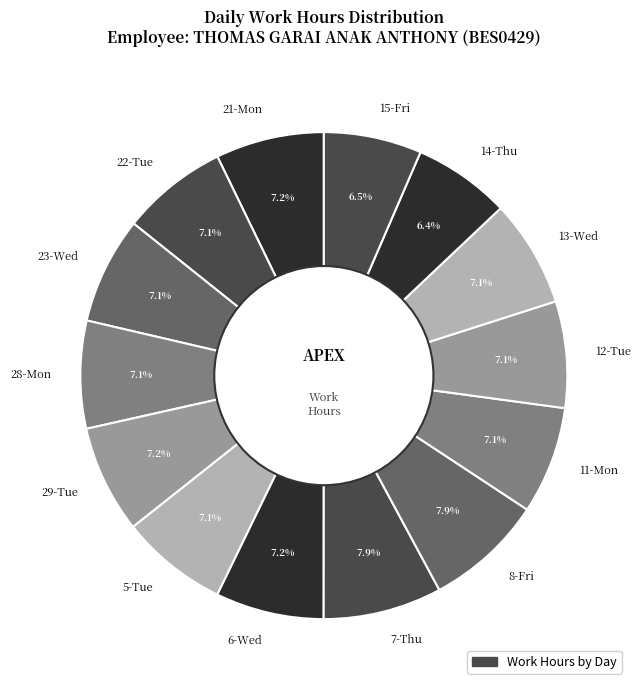

Is there any slice that represents more than half of the pie?

No